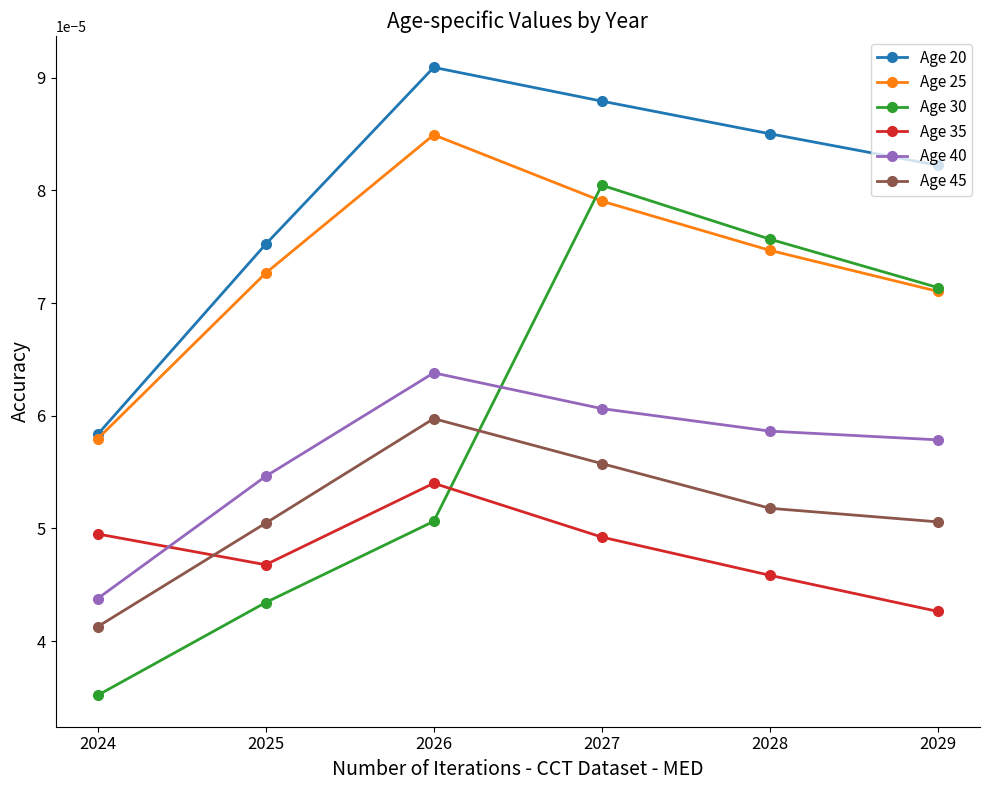

Rank the categories by Age 20 value from highest to lowest.

2026, 2027, 2028, 2029, 2025, 2024